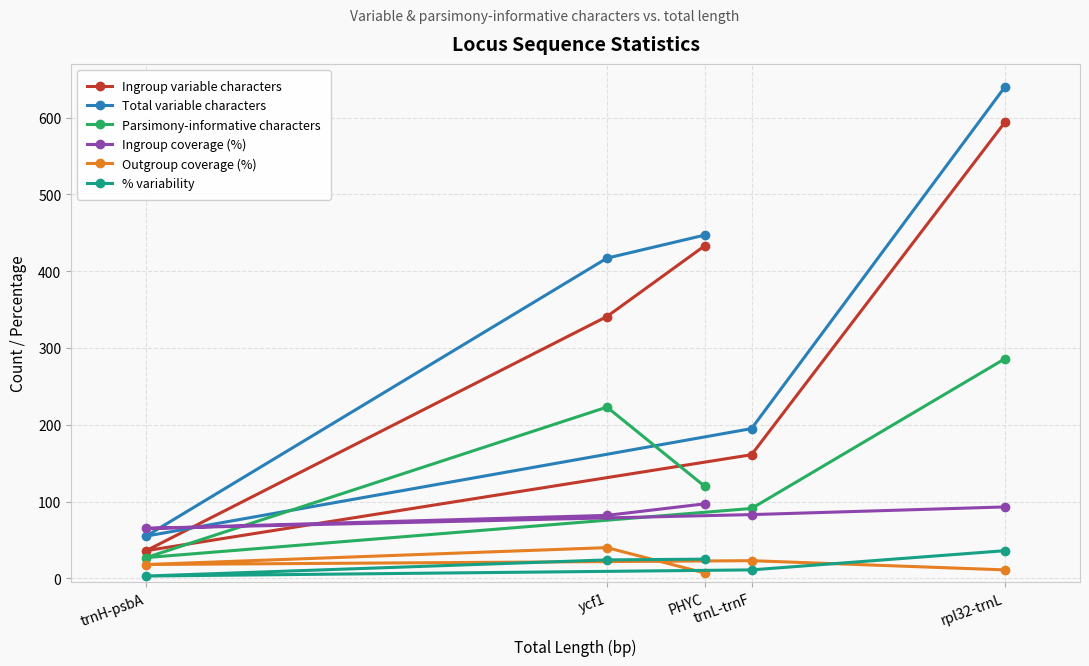

Read the Ingroup coverage (%) value at trnL-trnF, to the nearest 10.

80